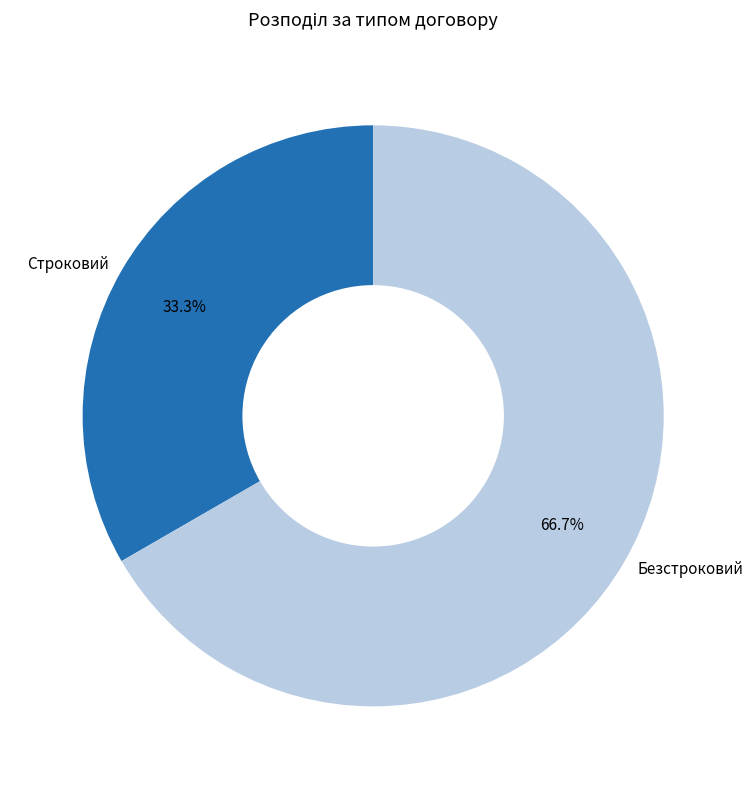

To the nearest percent, what percentage of the pie is Безстроковий?

67%